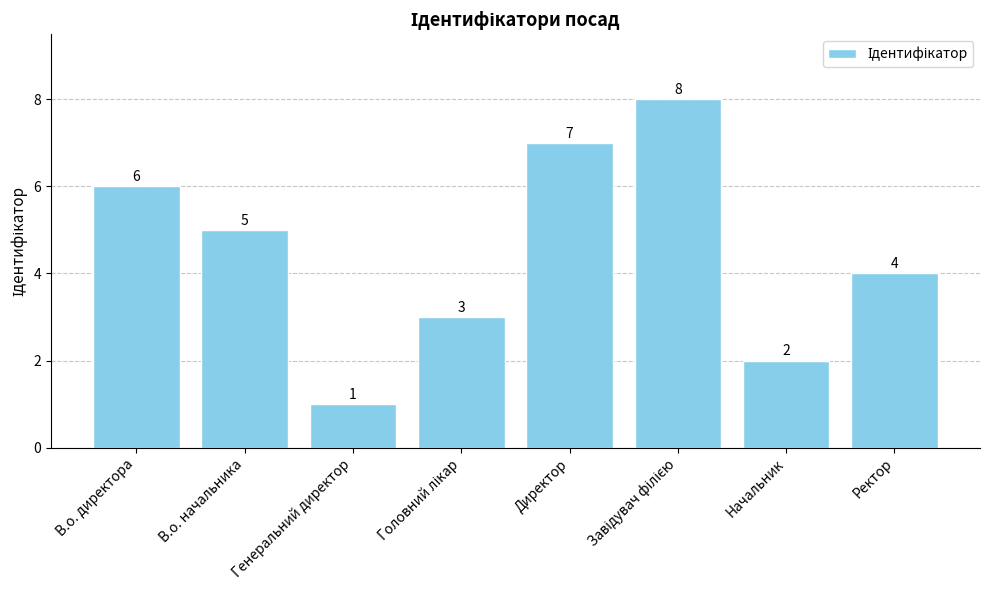

The chart shows a value of 4 at Ректор. True or false?

True